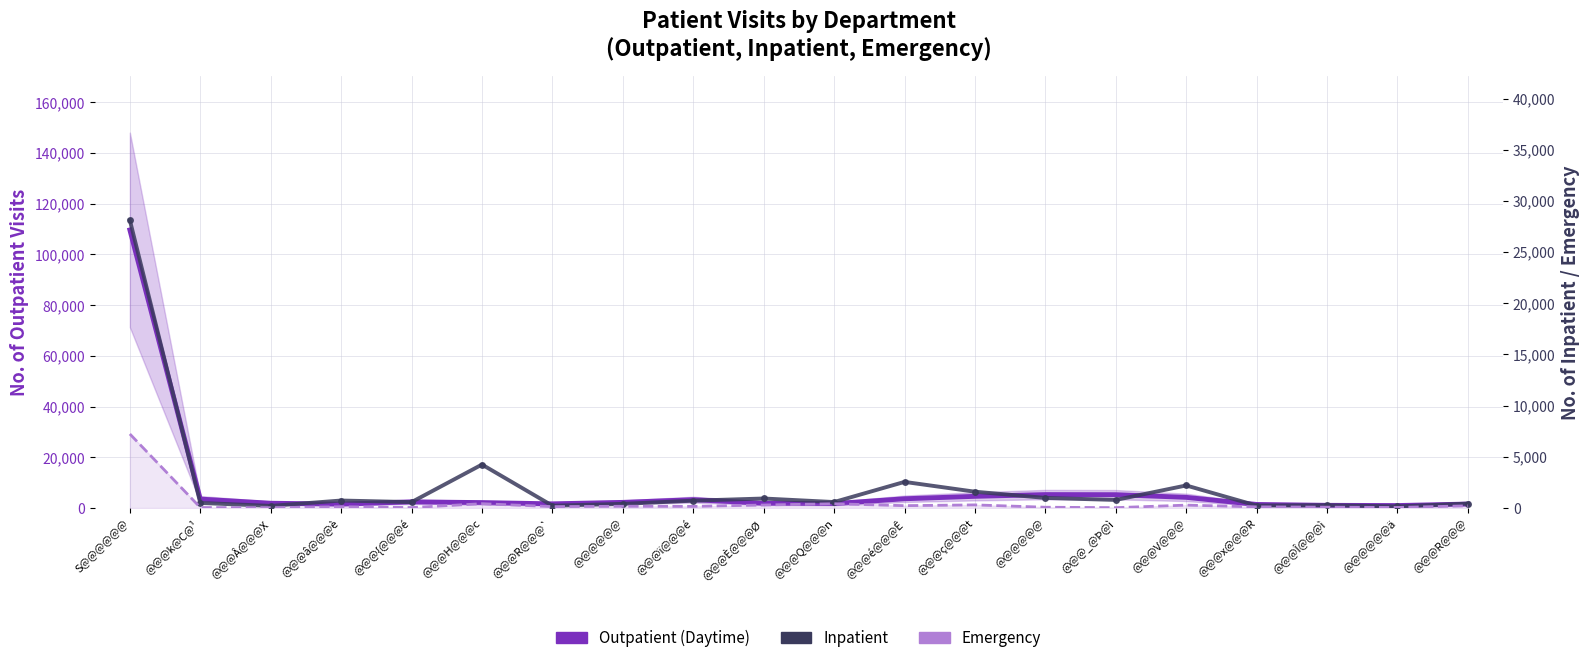

Which category has the lowest value in the Outpatient (Daytime) series?

@@@@@@ä